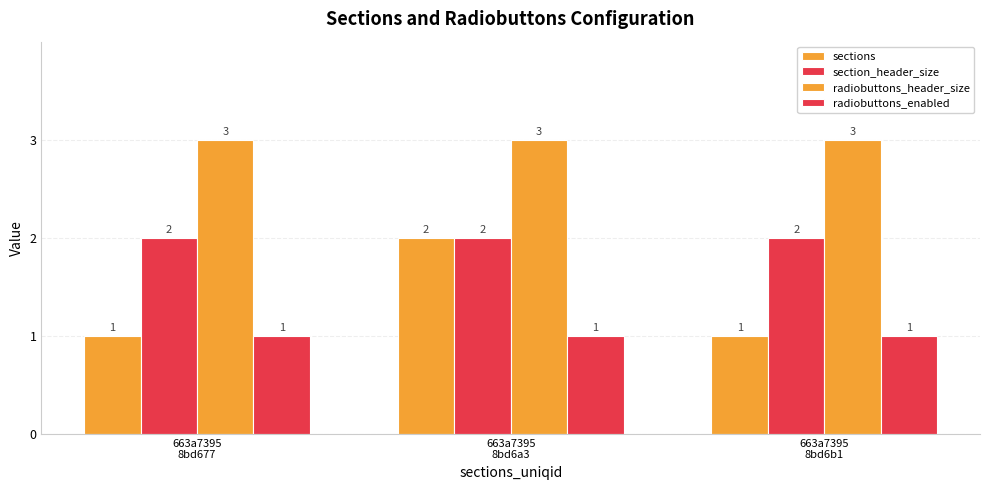

What is the spread (max minus min) of values at 663a7395
8bd6a3?

2